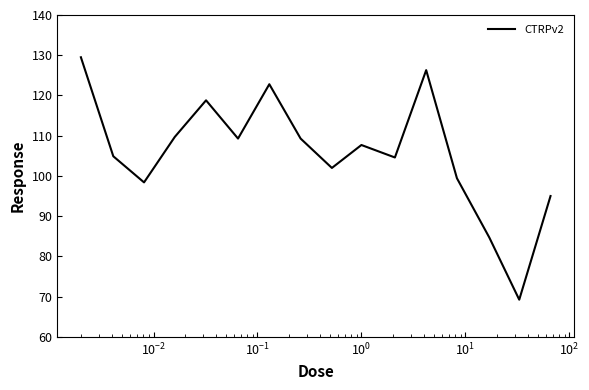

What is the maximum value shown in the chart?

129.5